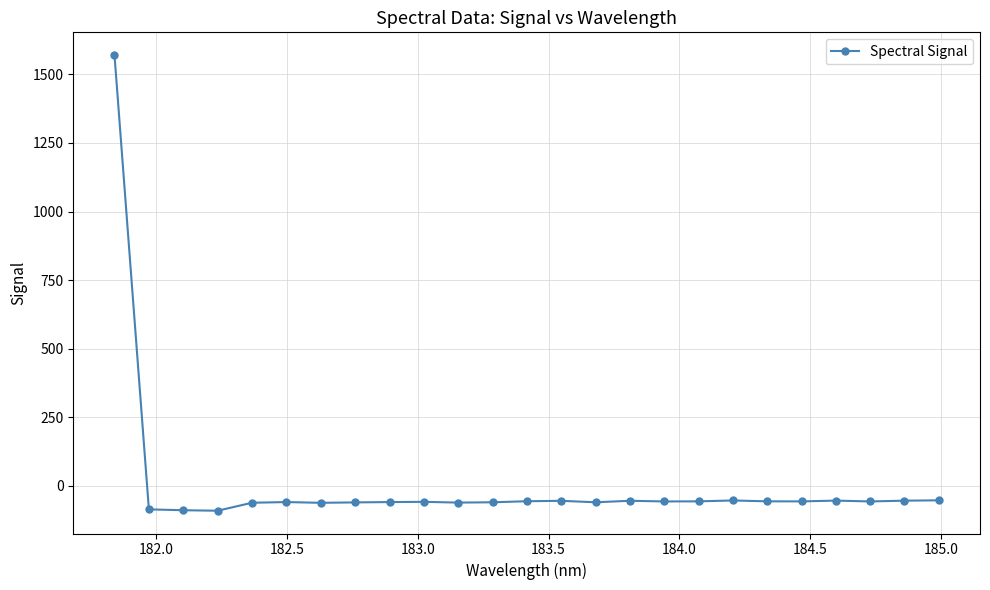

True or false: the data has more than 2 interior local peaks.

True